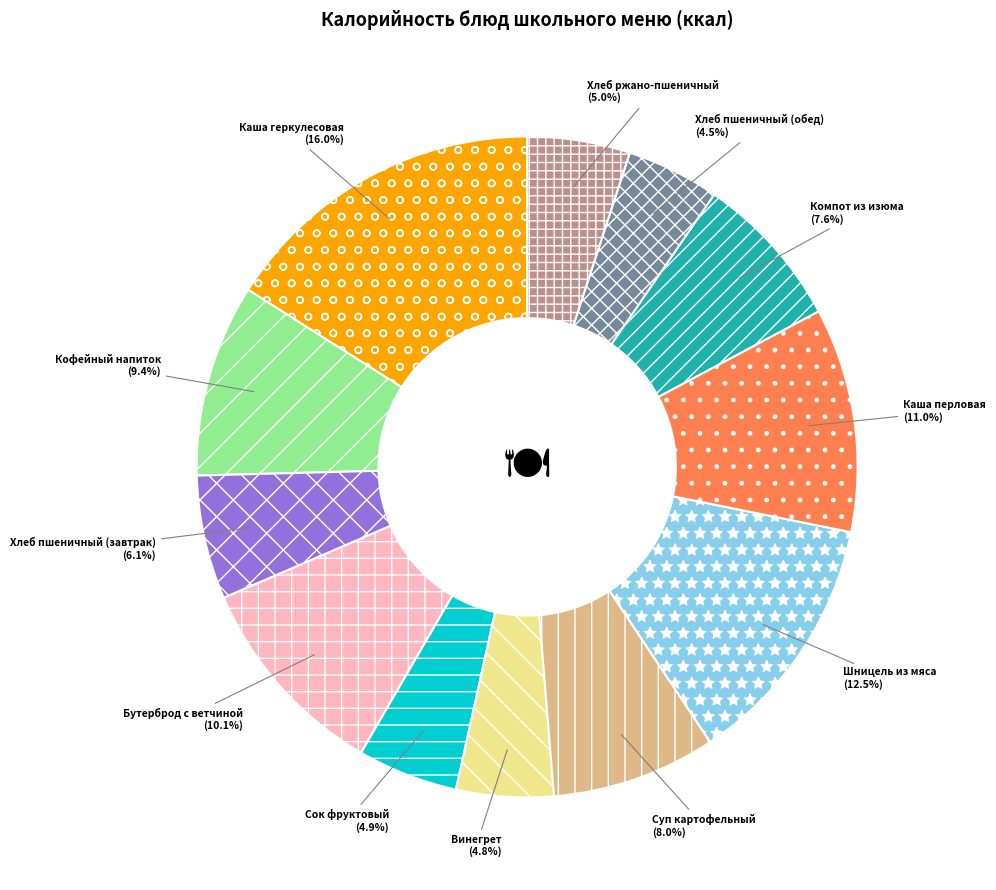

Does Компот из изюма account for over 50% of the chart?

No